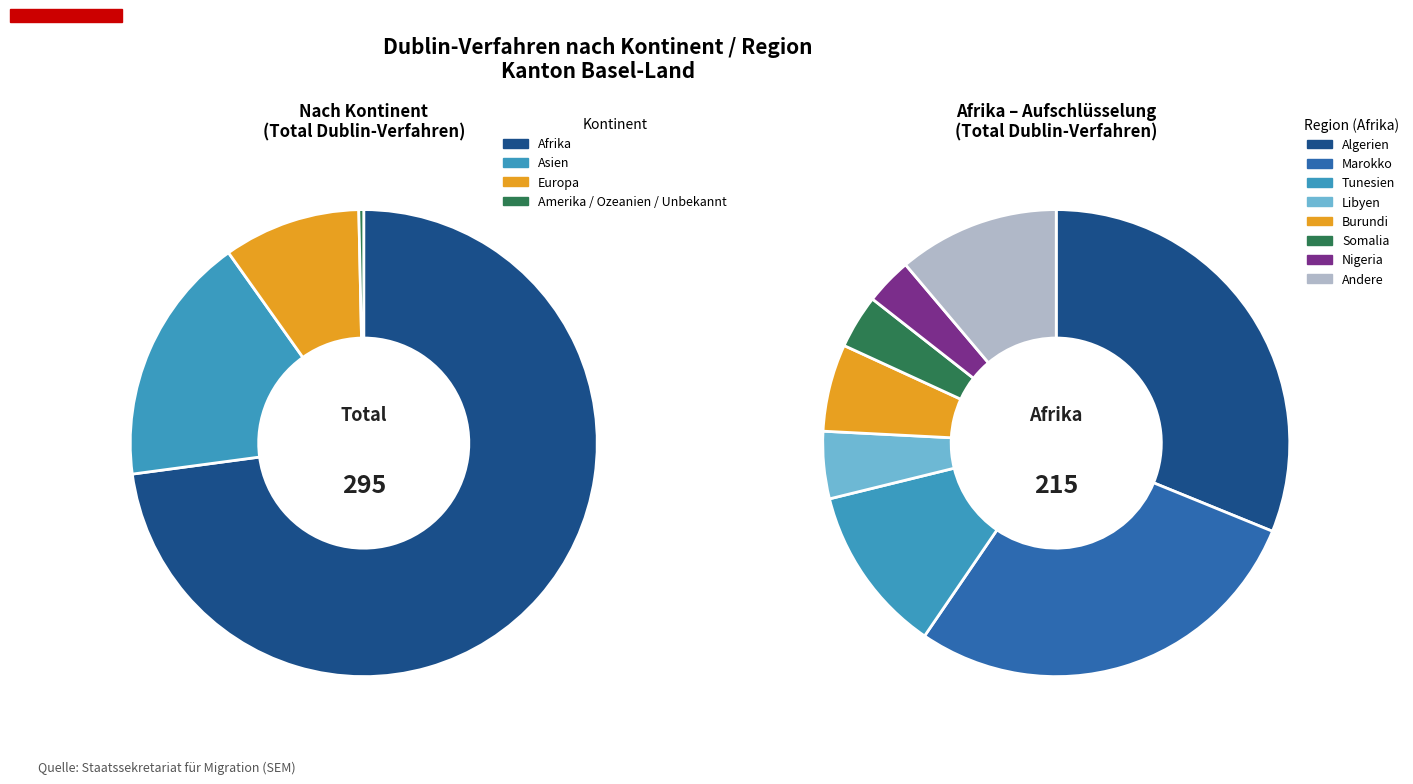

True or false: Amerika accounts for 0% of the total.

True